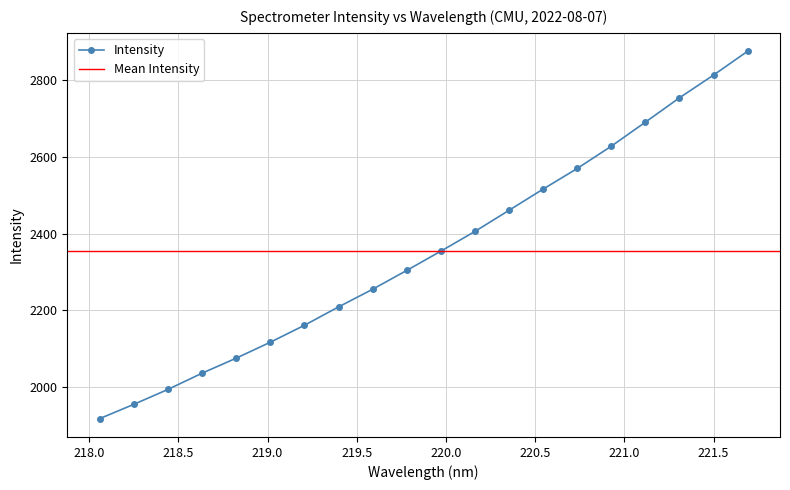

What is the difference between the values at 220.9264 and 221.1174?

62.6